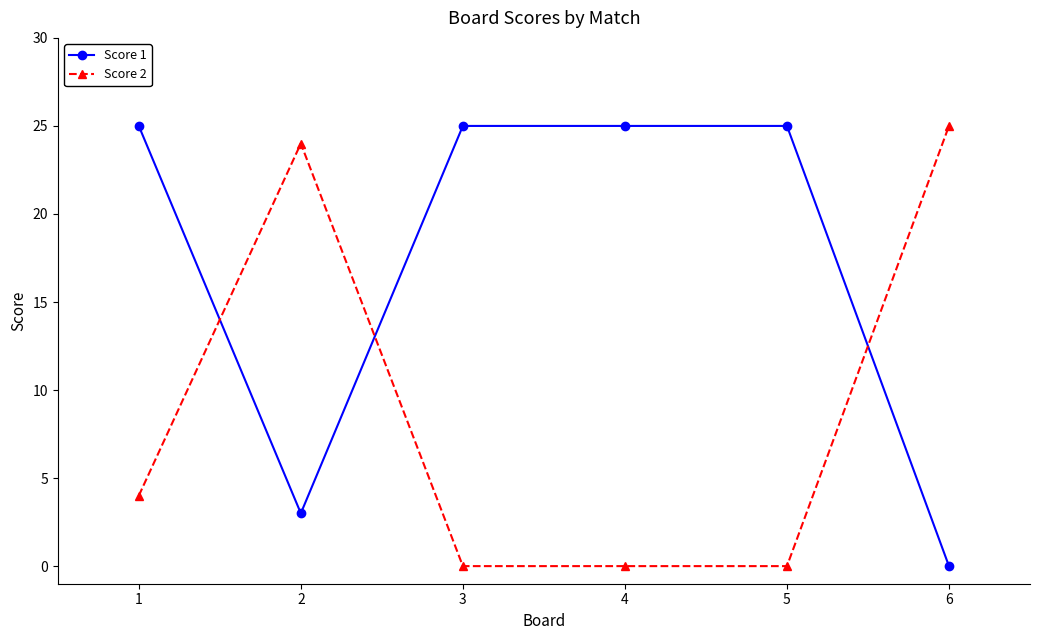

Which series changed the most between 1 and 6?

Score 1